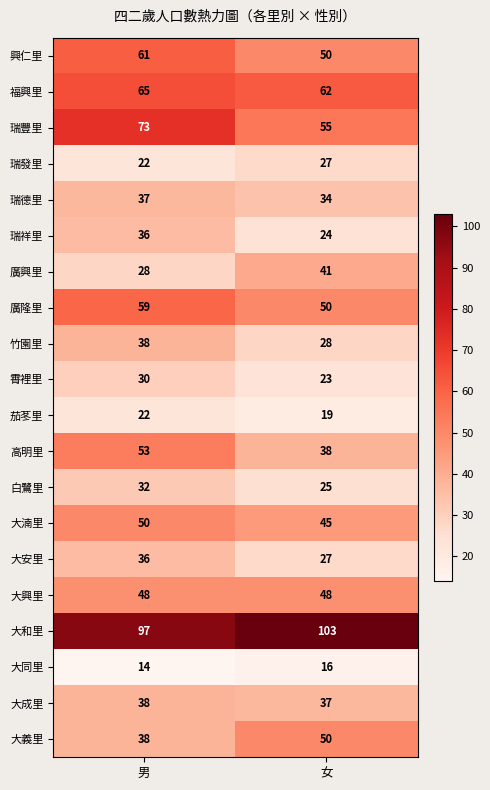

At which category is the sum across all series the highest?

男